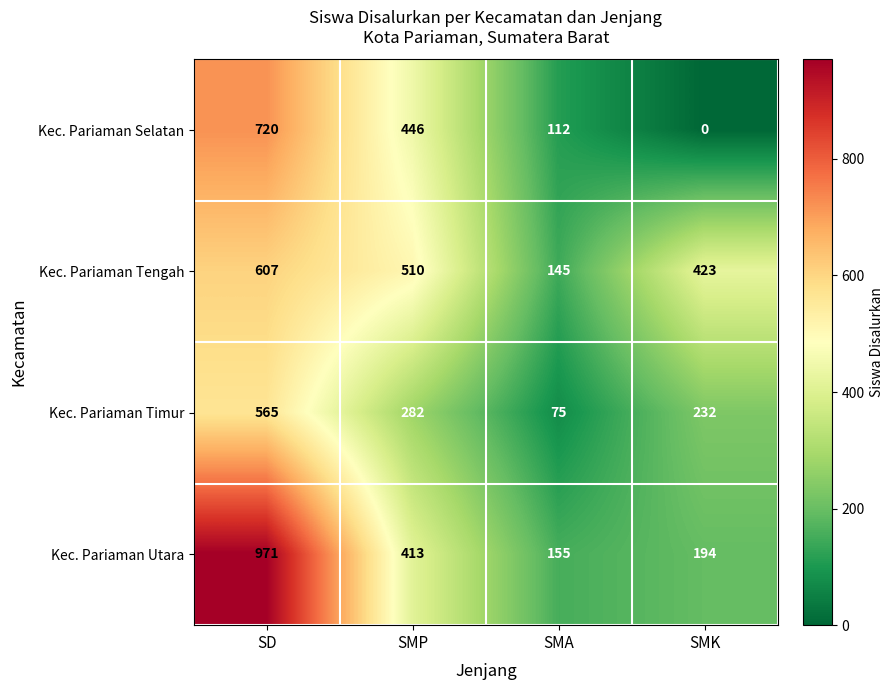

What is the approximate value of Kec. Pariaman Timur at SD?

565